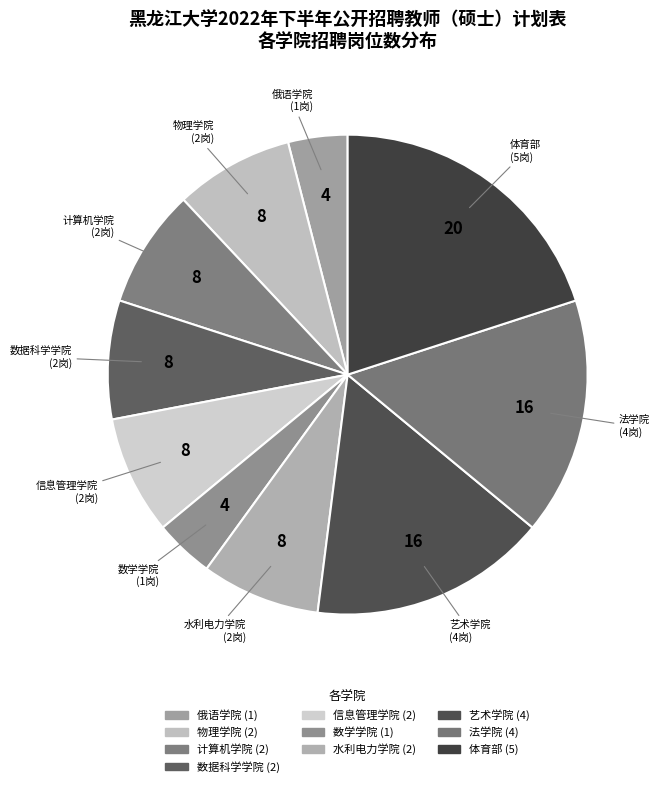

Is there any slice that represents more than half of the pie?

No